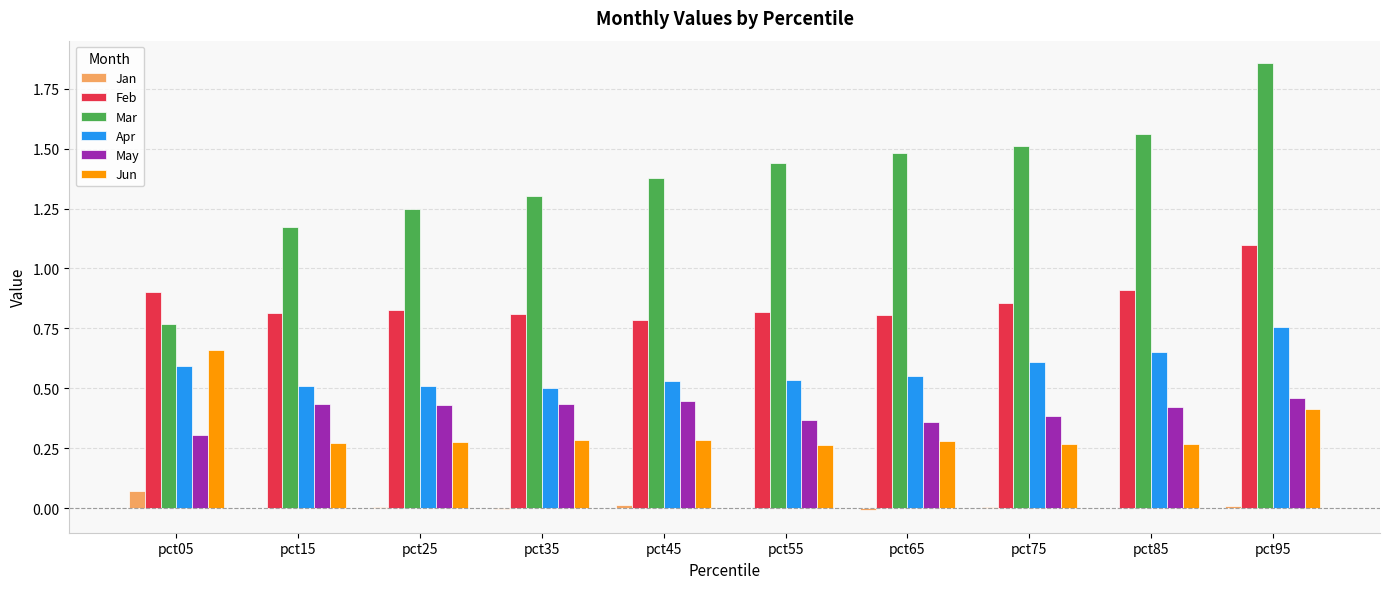

What is the sum of all Apr values?

5.8